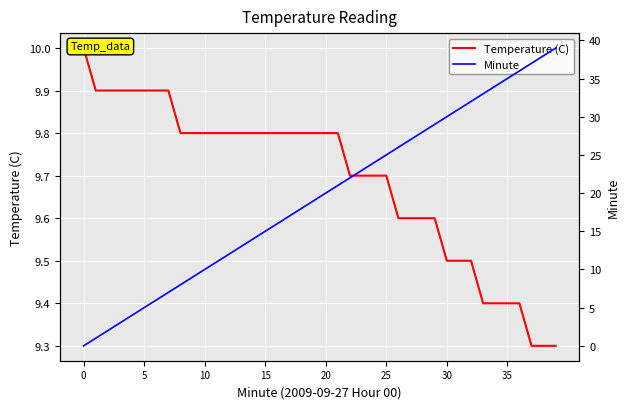

Reading right to left, transcribe all the data shown in this chart.

Temperature (C): 9.3	9.3	9.3	9.4	9.4	9.4	9.4	9.5	9.5	9.5	9.6	9.6	9.6	9.6	9.7	9.7	9.7	9.7	9.8	9.8	9.8	9.8	9.8	9.8	9.8	9.8	9.8	9.8	9.8	9.8	9.8	9.8	9.9	9.9	9.9	9.9	9.9	9.9	9.9	10.0
Minute: 39.0	38.0	37.0	36.0	35.0	34.0	33.0	32.0	31.0	30.0	29.0	28.0	27.0	26.0	25.0	24.0	23.0	22.0	21.0	20.0	19.0	18.0	17.0	16.0	15.0	14.0	13.0	12.0	11.0	10.0	9.0	8.0	7.0	6.0	5.0	4.0	3.0	2.0	1.0	0.0